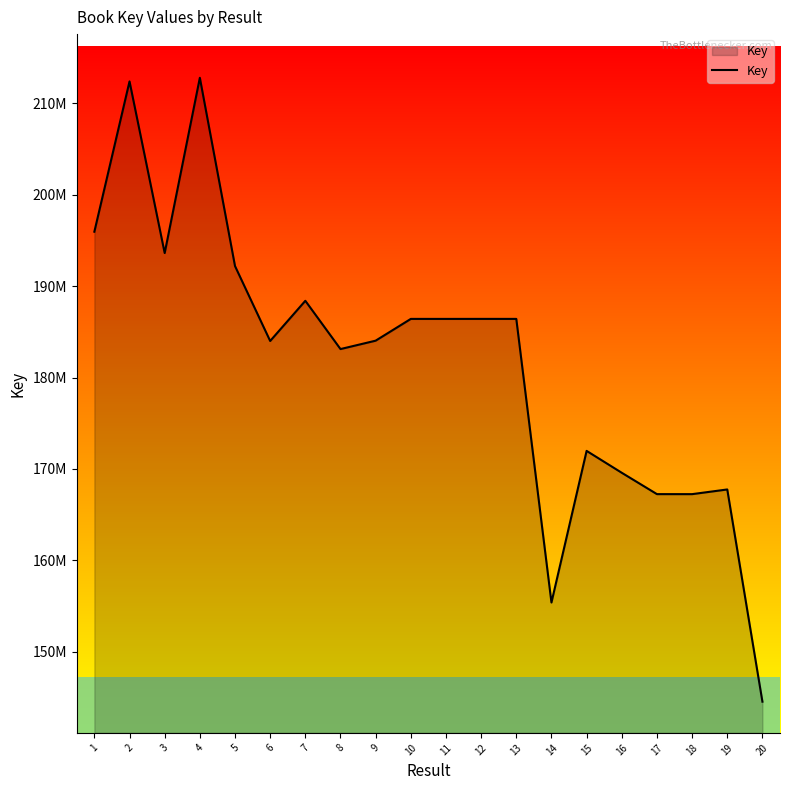

Does the chart have visible grid lines?

No